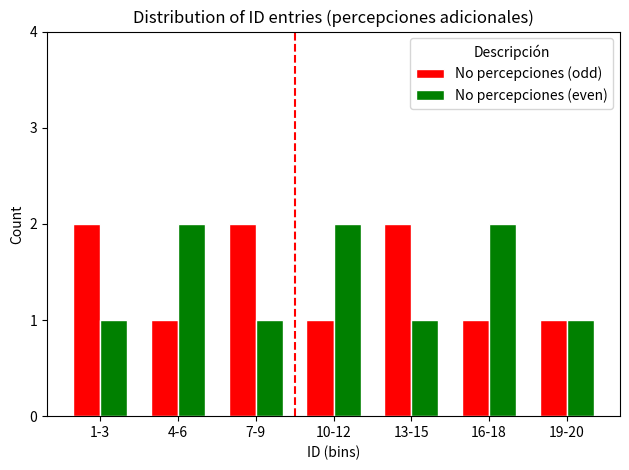

How many No percepciones (odd) values are between 1 and 2?

7